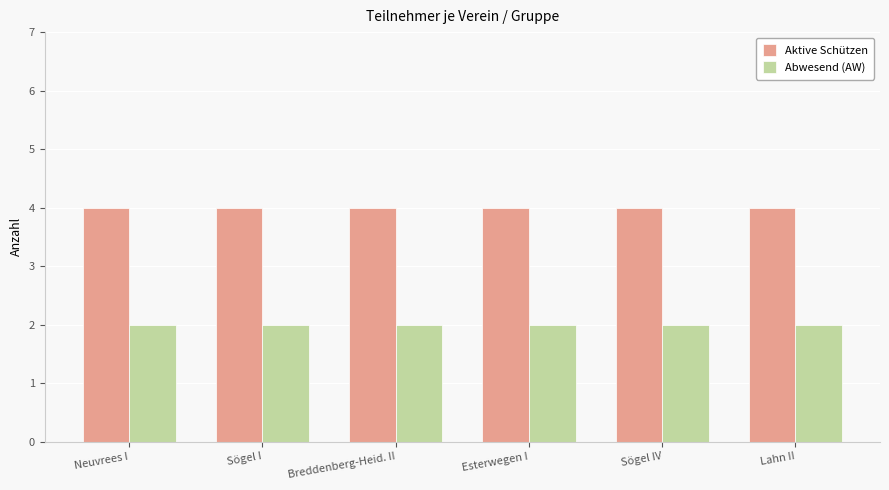

What is the lowest value of the Abwesend (AW) series?

2